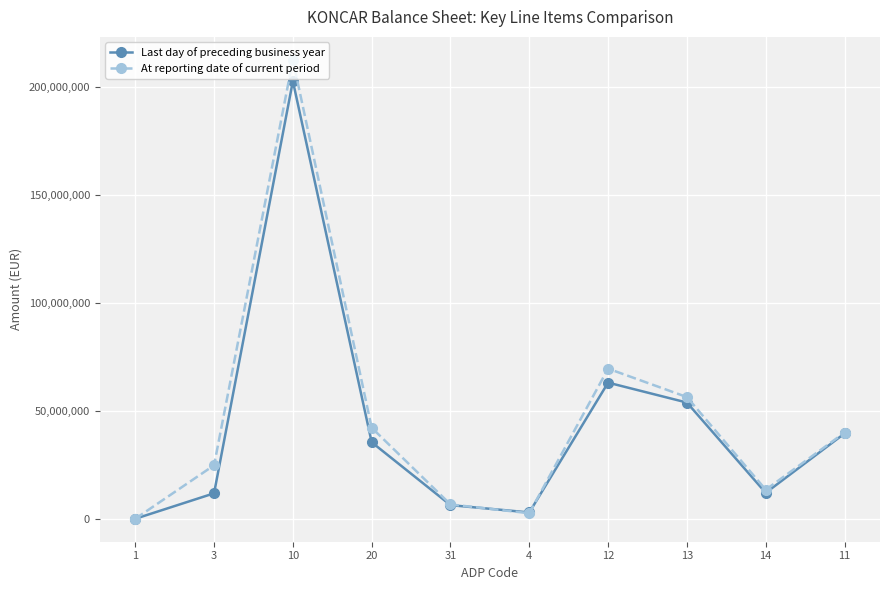

How many data points in At reporting date of current period are less than 39917549?

5